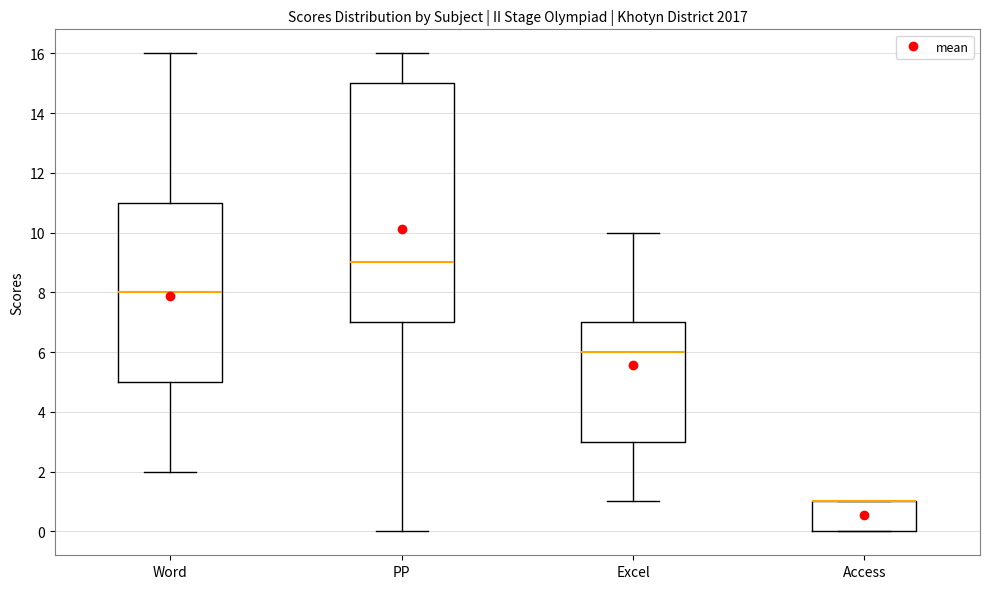

Which box is the tallest, from its lower edge to its upper edge?

PP